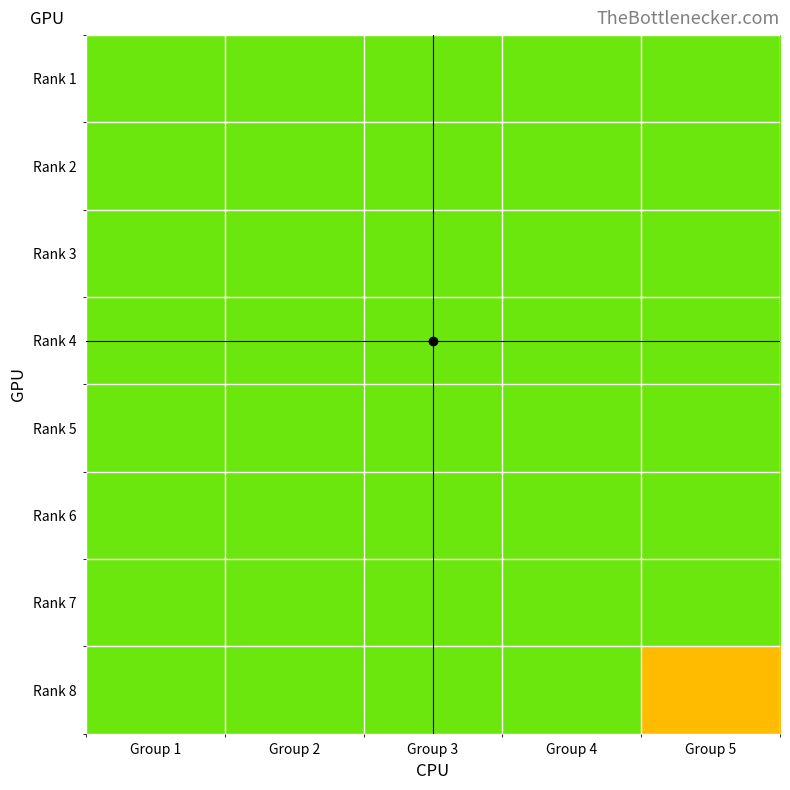

Reading left to right, list all the values displayed in this chart.

Rank 1: Group 1=2	Group 2=2	Group 3=2	Group 4=2	Group 5=2
Rank 2: Group 1=2	Group 2=2	Group 3=2	Group 4=2	Group 5=2
Rank 3: Group 1=2	Group 2=2	Group 3=2	Group 4=2	Group 5=2
Rank 4: Group 1=2	Group 2=2	Group 3=2	Group 4=2	Group 5=2
Rank 5: Group 1=2	Group 2=2	Group 3=2	Group 4=2	Group 5=2
Rank 6: Group 1=2	Group 2=2	Group 3=2	Group 4=2	Group 5=2
Rank 7: Group 1=2	Group 2=2	Group 3=2	Group 4=2	Group 5=2
Rank 8: Group 1=2	Group 2=2	Group 3=2	Group 4=2	Group 5=1